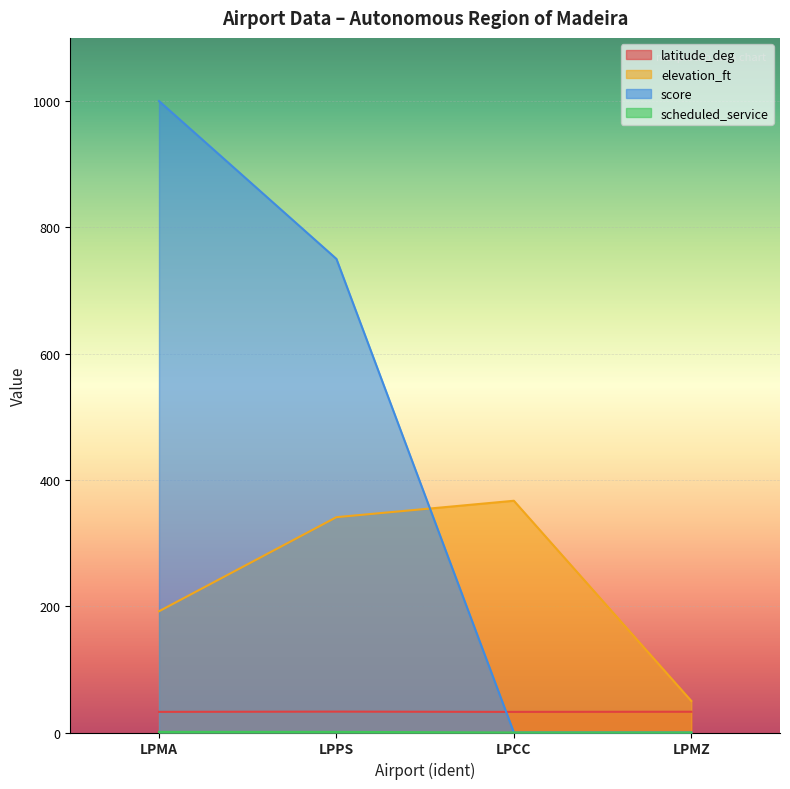

True or false: score has a value of 0.0 at LPMZ.

True